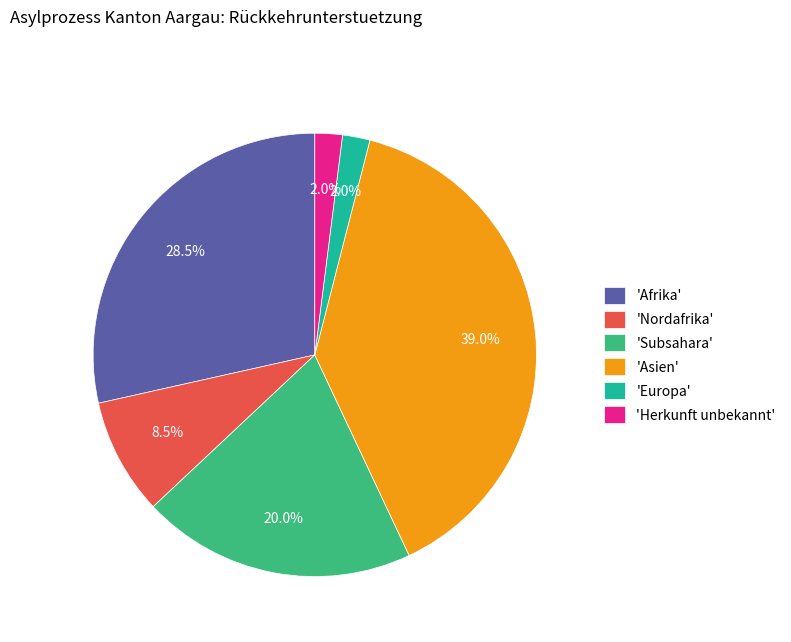

Combined, what portion of the pie is 'Herkunft unbekannt' and 'Afrika'?

30.5%